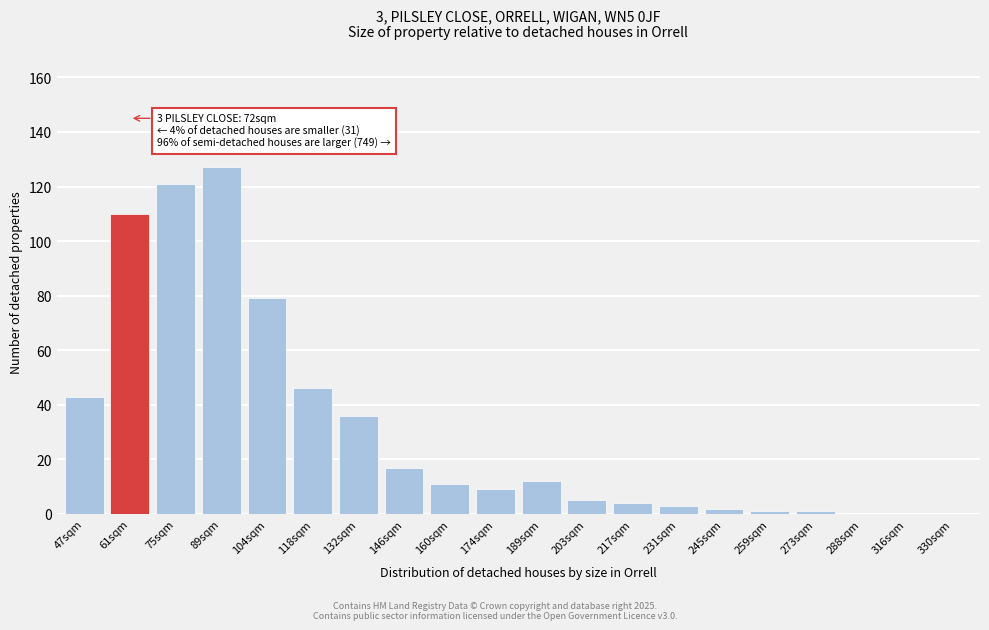

Reading right to left, extract all data points from this chart.

330sqm=0	316sqm=0	288sqm=0	273sqm=1	259sqm=1	245sqm=2	231sqm=3	217sqm=4	203sqm=5	189sqm=12	174sqm=9	160sqm=11	146sqm=17	132sqm=36	118sqm=46	104sqm=79	89sqm=127	75sqm=121	61sqm=110	47sqm=43